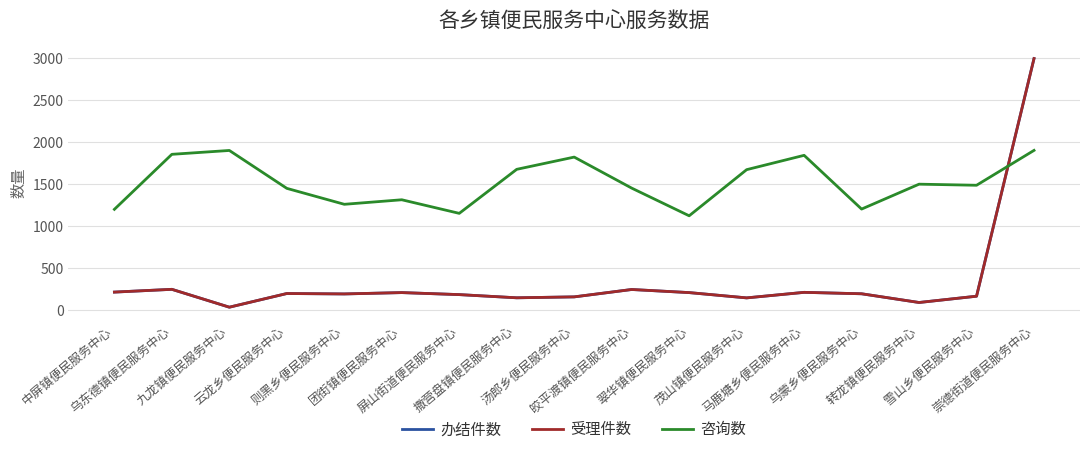

Which series changed the most between 屏山街道便民服务中心 and 汤郎乡便民服务中心?

咨询数